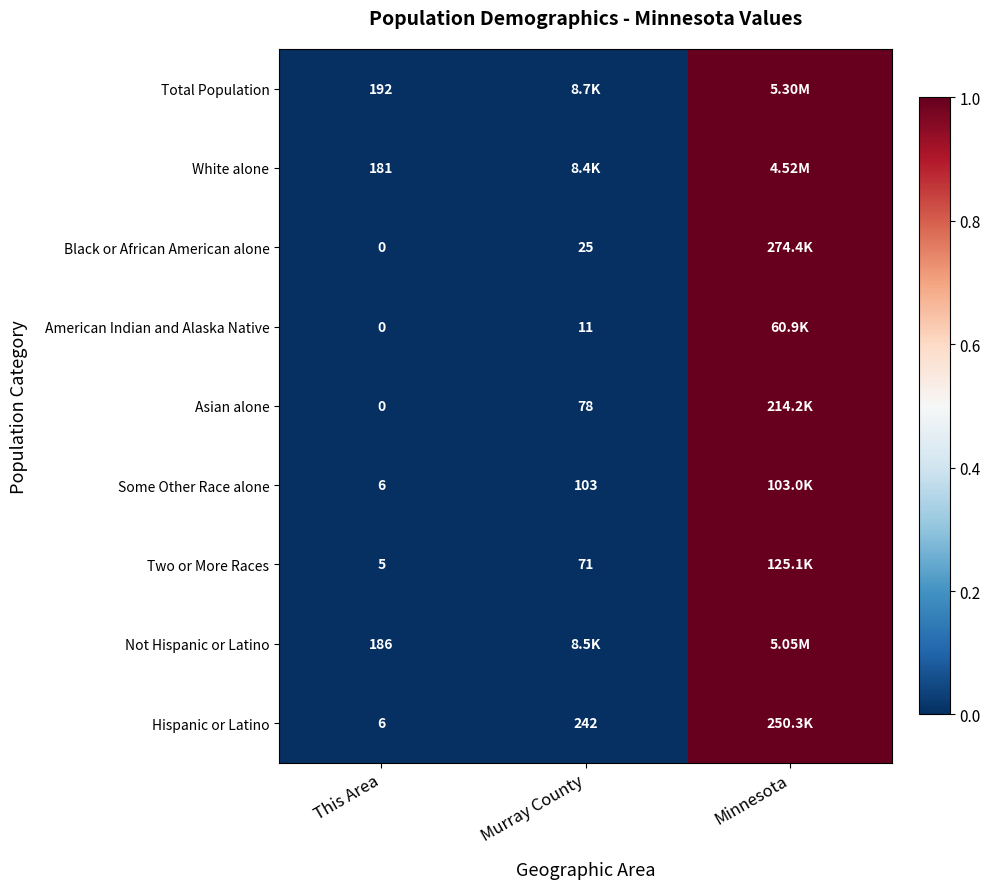

At which label does Asian alone reach its minimum?

This Area